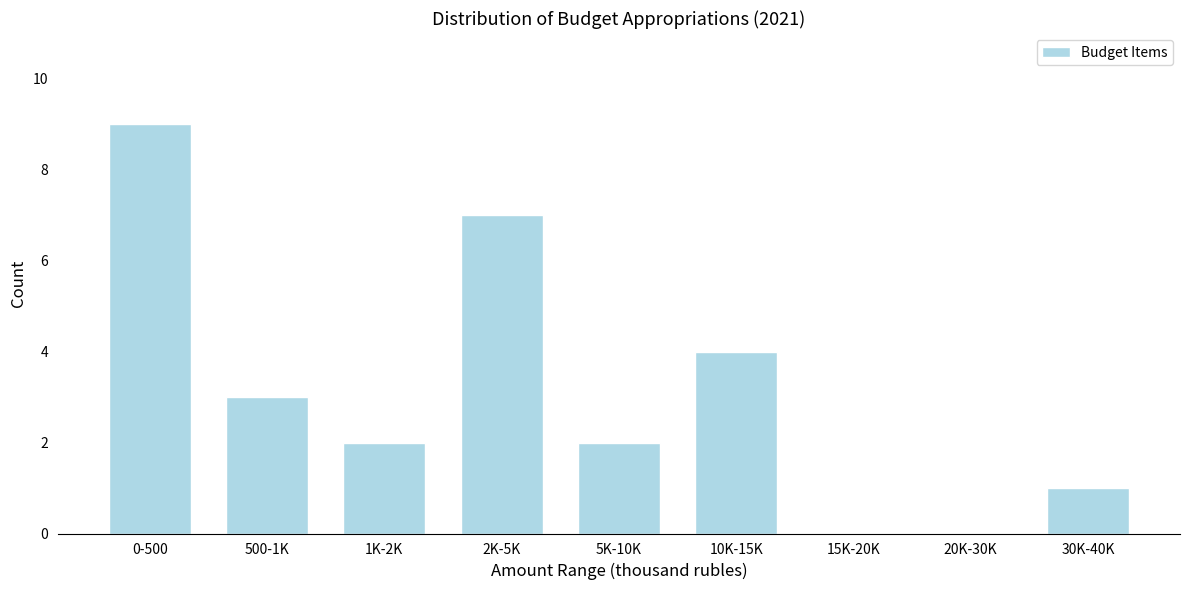

Reading right to left, extract all data points from this chart.

30K-40K=1	20K-30K=0	15K-20K=0	10K-15K=4	5K-10K=2	2K-5K=7	1K-2K=2	500-1K=3	0-500=9